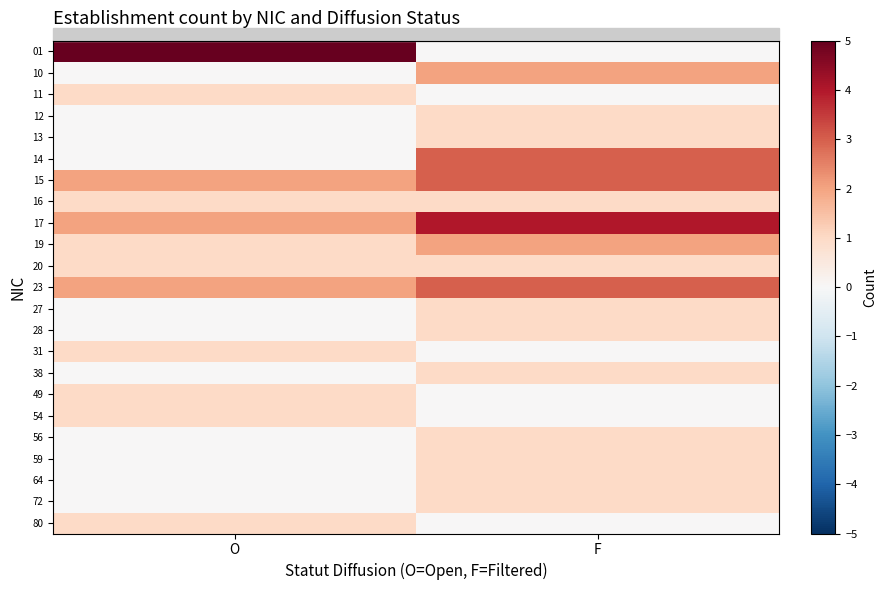

Rank the series at F from highest to lowest value.

17, 14, 15, 23, 10, 19, 12, 13, 16, 20, 27, 28, 38, 56, 59, 64, 72, 01, 11, 31, 49, 54, 80